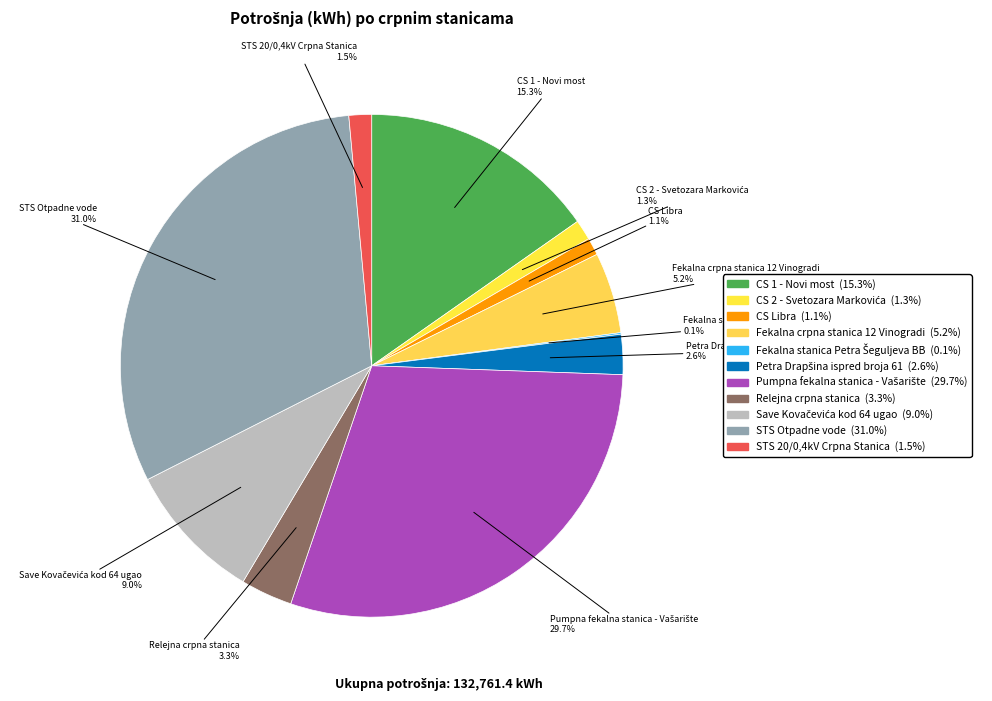

Is Fekalna crpna stanica 12 Vinogradi the majority of the pie?

No